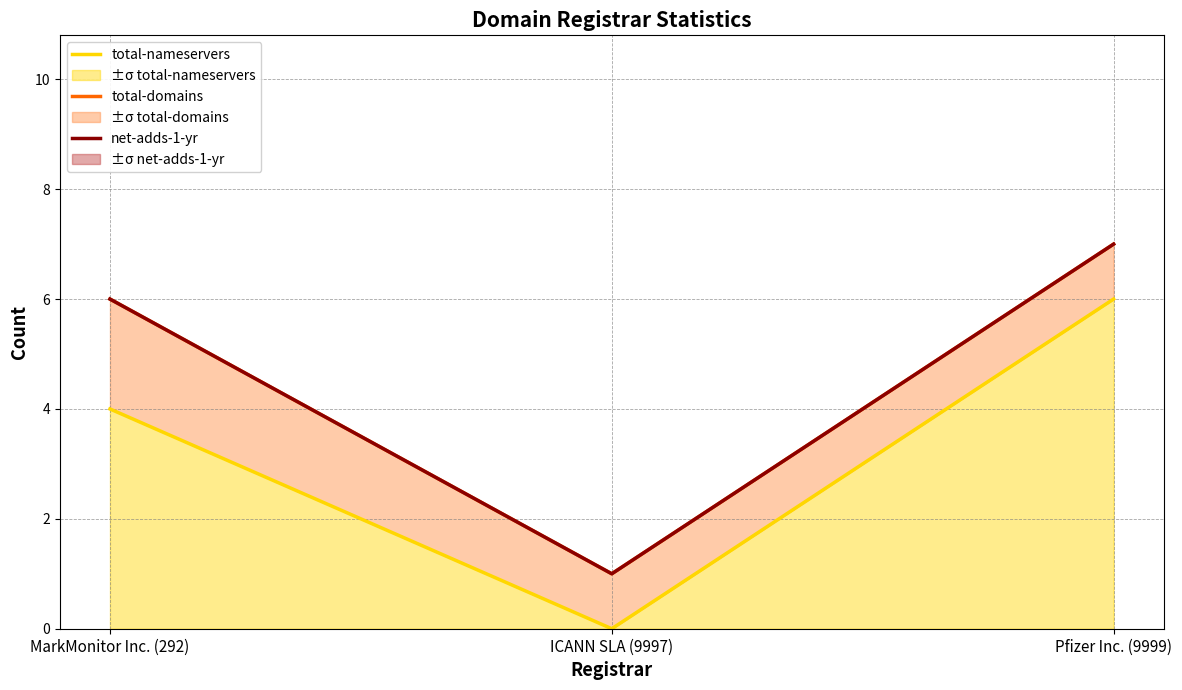

What position from the right is MarkMonitor Inc. (292)?

3